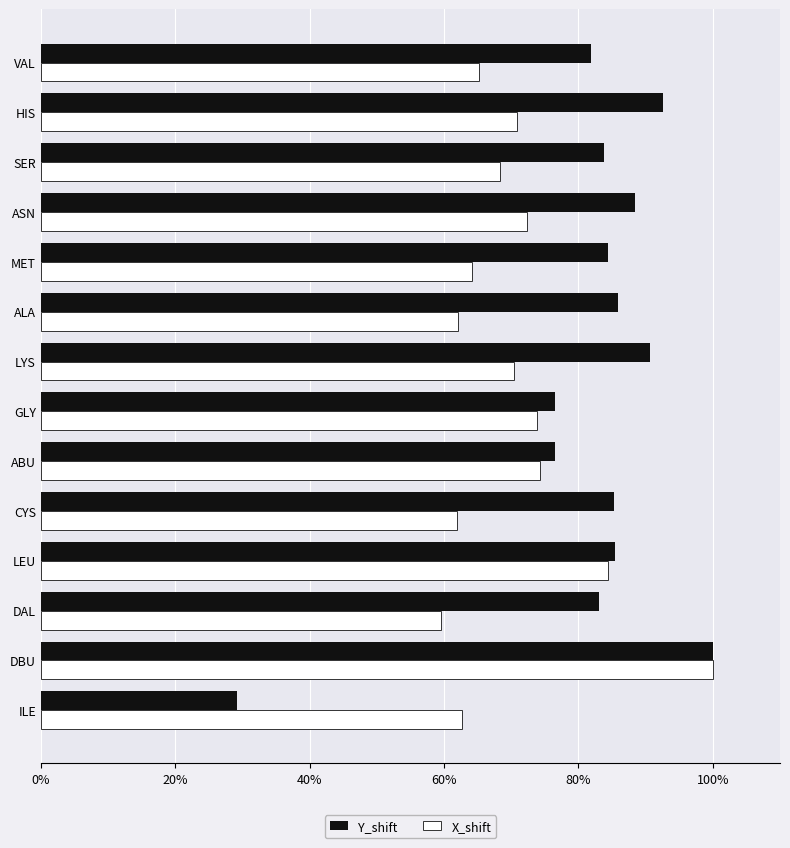

Which series has the largest total across all categories?

Y_shift